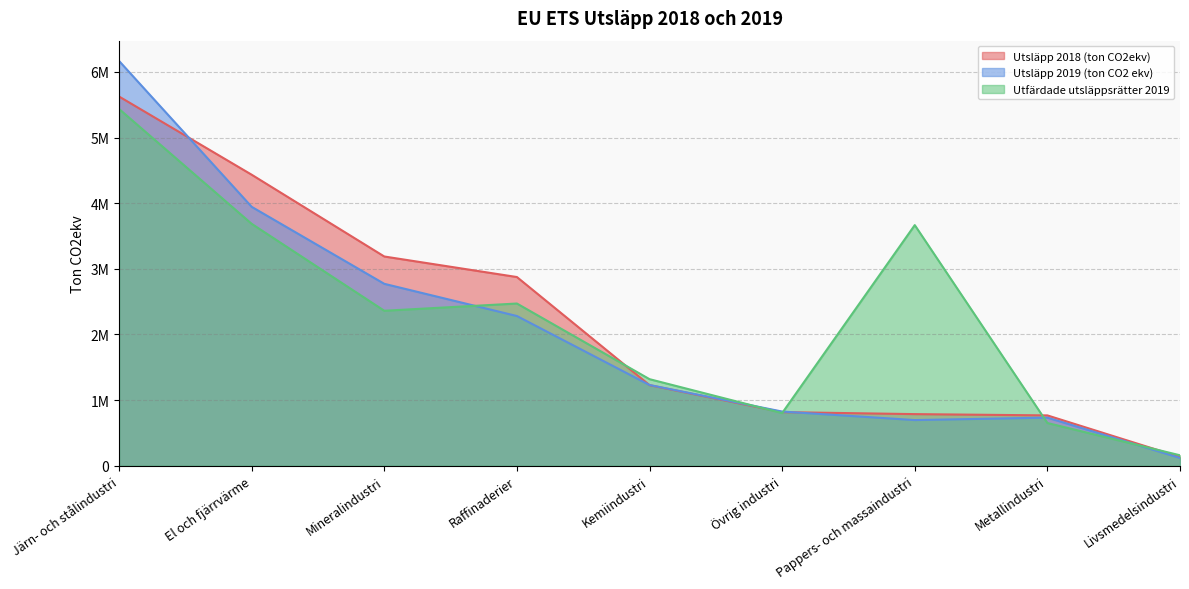

Reading left to right, extract all data points from this chart.

Utsläpp 2018 (ton CO2ekv): Järn- och stålindustri=5625157	El och fjärrvärme=4433872	Mineralindustri=3188012	Raffinaderier=2875171	Kemiindustri=1228333	Övrig industri=817487	Pappers- och massaindustri=787043	Metallindustri=767463	Livsmedelsindustri=133682
Utsläpp 2019 (ton CO2 ekv): Järn- och stålindustri=6167290	El och fjärrvärme=3944738	Mineralindustri=2771952	Raffinaderier=2281280	Kemiindustri=1230549	Övrig industri=826143	Pappers- och massaindustri=696323	Metallindustri=733646	Livsmedelsindustri=119226
Utfärdade utsläppsrätter 2019: Järn- och stålindustri=5435702	El och fjärrvärme=3685878	Mineralindustri=2361514	Raffinaderier=2471680	Kemiindustri=1319466	Övrig industri=802761	Pappers- och massaindustri=3666031	Metallindustri=651461	Livsmedelsindustri=159856